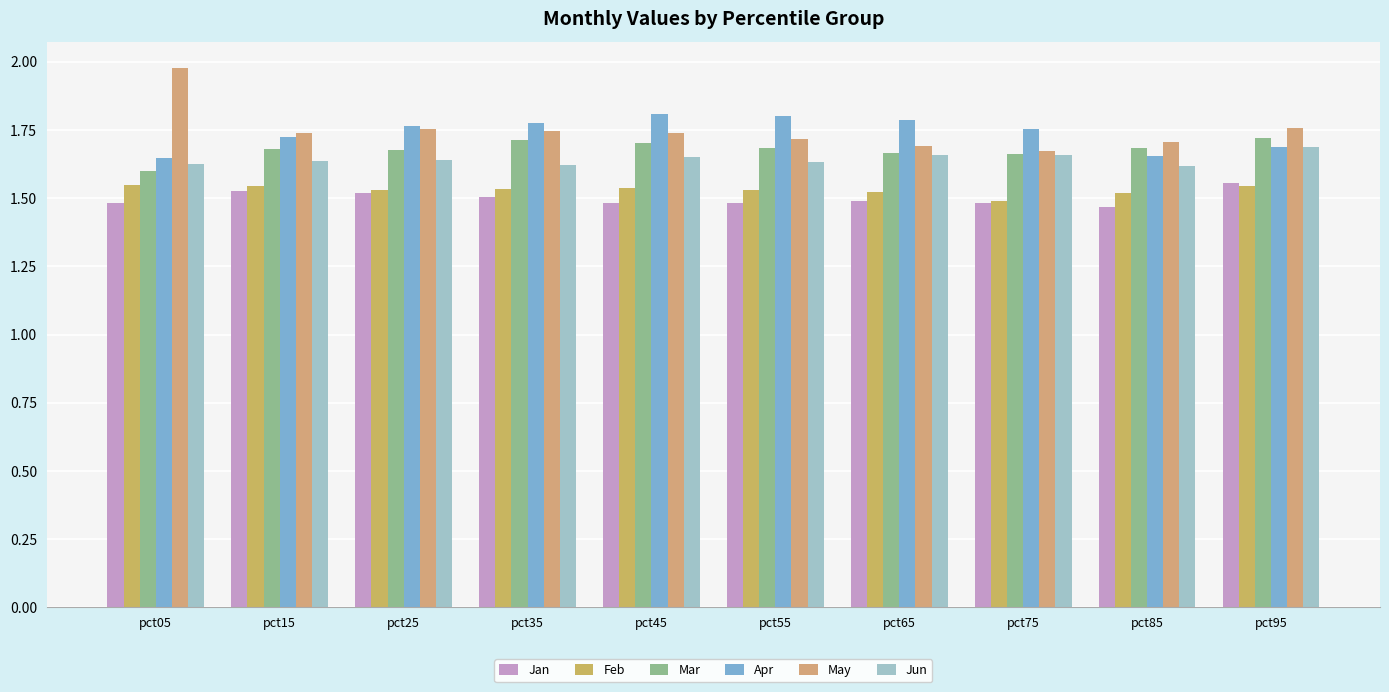

Count the number of data series in this chart.

6